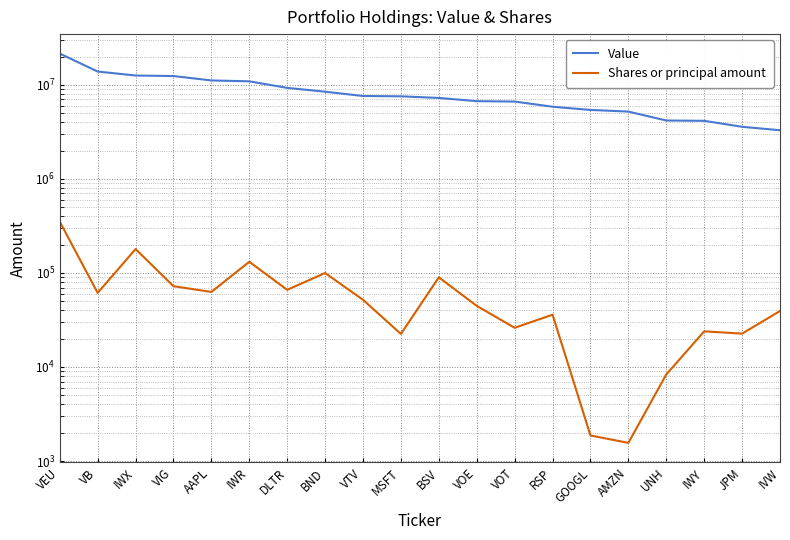

Where is the first local maximum for Shares or principal amount?

IWX